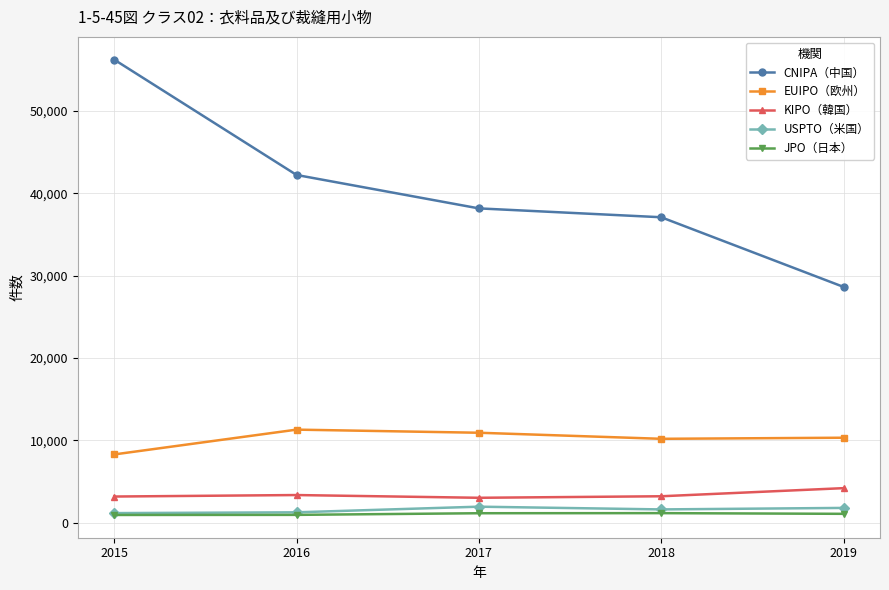

The CNIPA（中国） series shows 64729 at 2016. True or false?

False